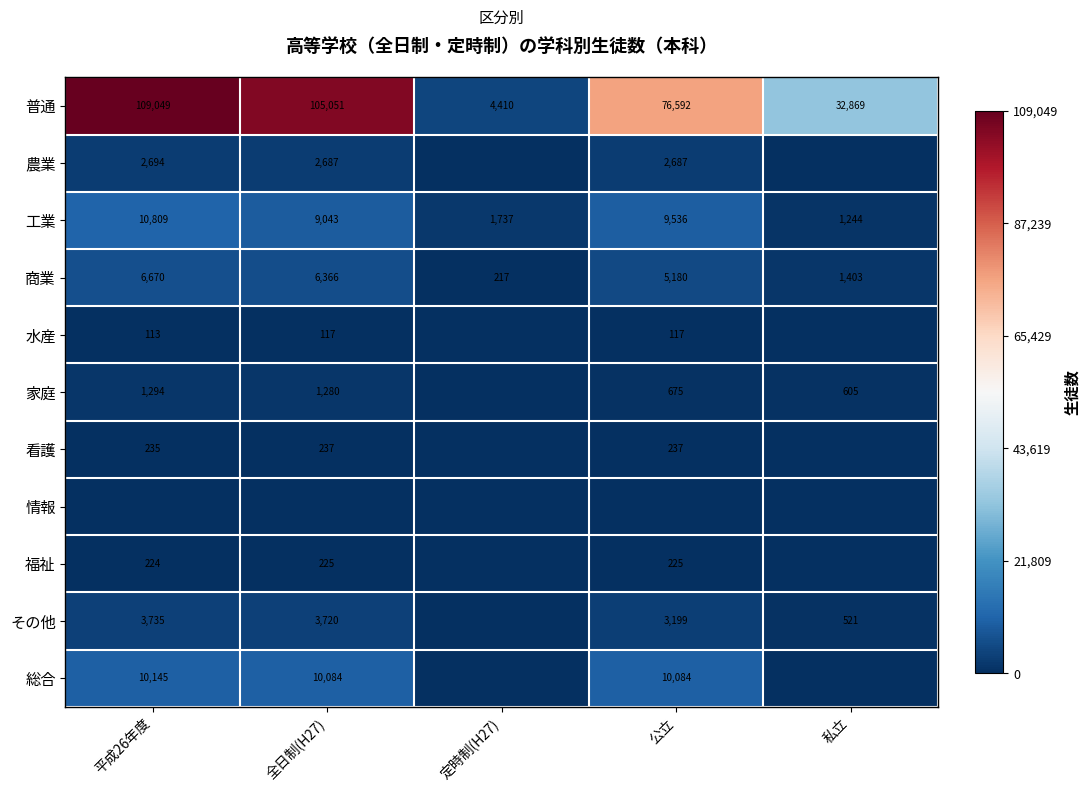

True or false: 農業 has a value of 2687 at 全日制(H27).

True